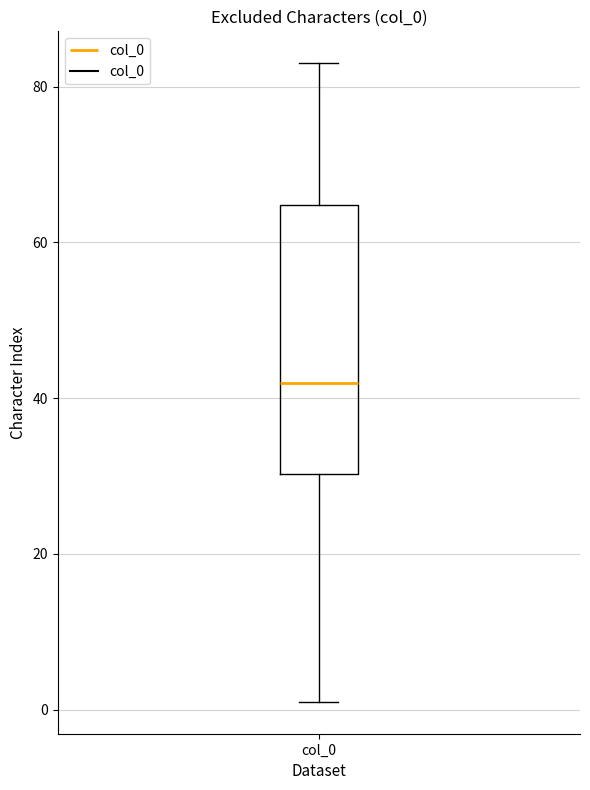

Read this box plot against the y-axis: the position of the median line, the range covered by the box, and the ends of both whiskers. The values are not printed on the chart, so give them approximately, as read against the axis.

median 42, box 30 to 64, whiskers 2 to 84